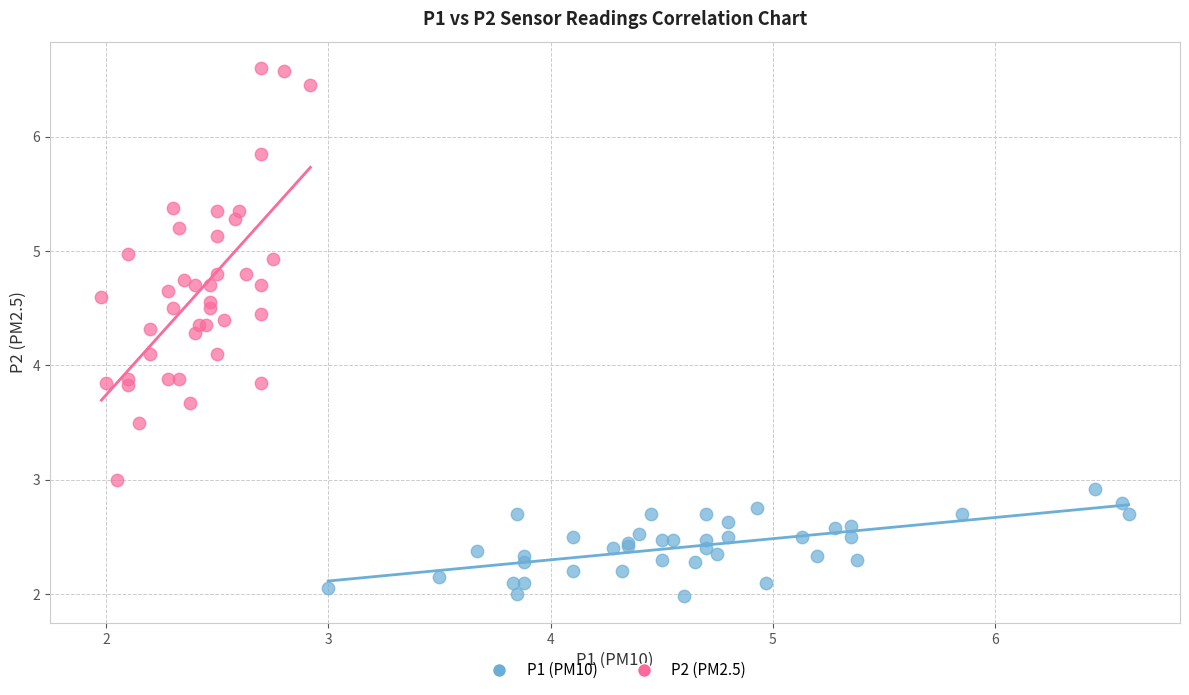

Which series reaches the maximum Y coordinate?

P2 (PM2.5)